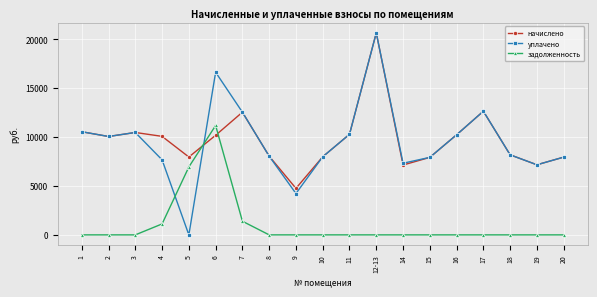

How many data points in начислено are less than 10060?

9